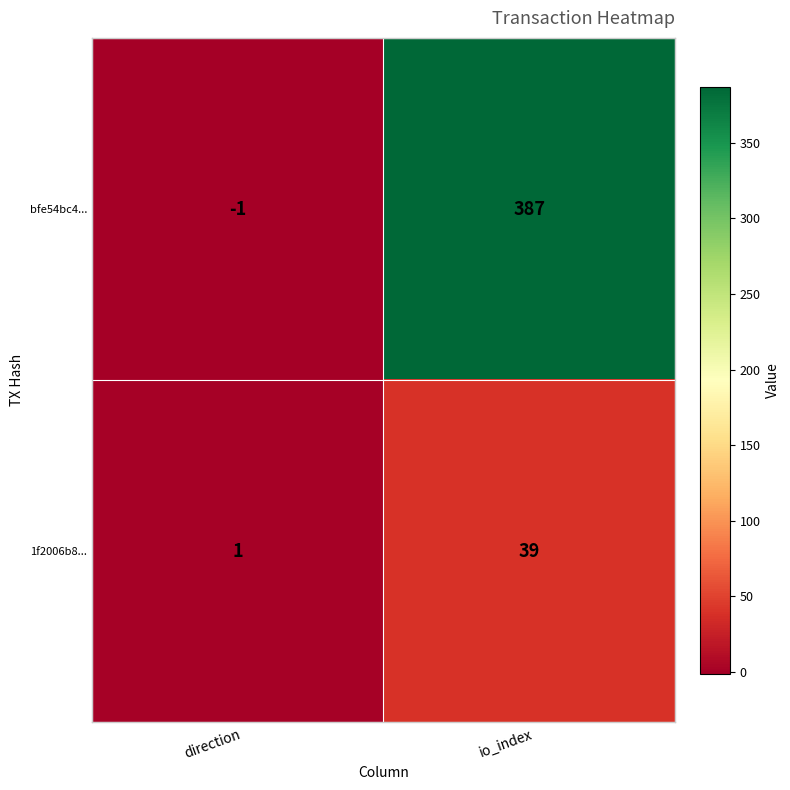

How many data points does each series have?

2